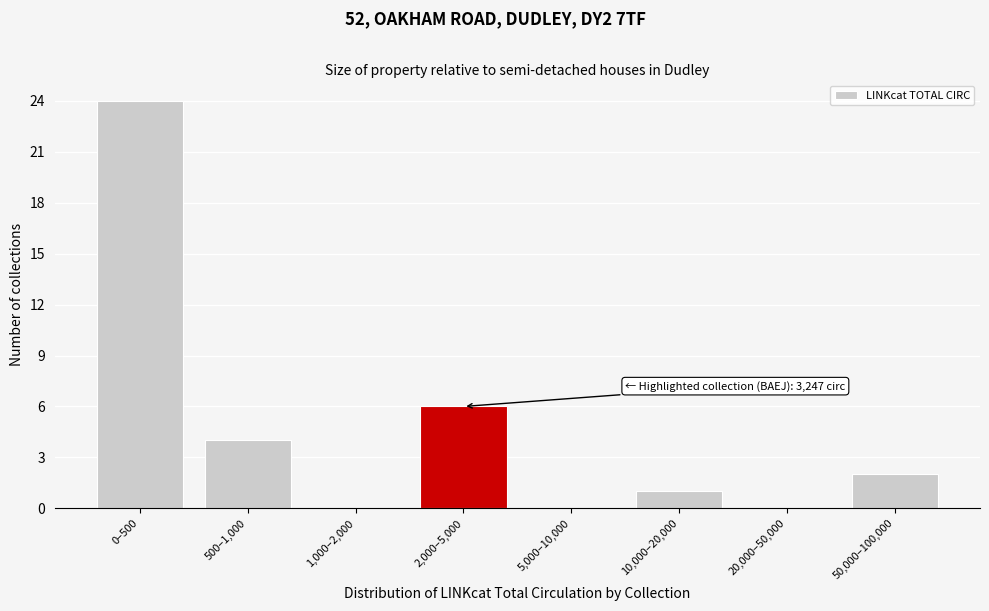

Reading left to right, list all the values displayed in this chart.

0–500=24	500–1,000=4	1,000–2,000=0	2,000–5,000=6	5,000–10,000=0	10,000–20,000=1	20,000–50,000=0	50,000–100,000=2